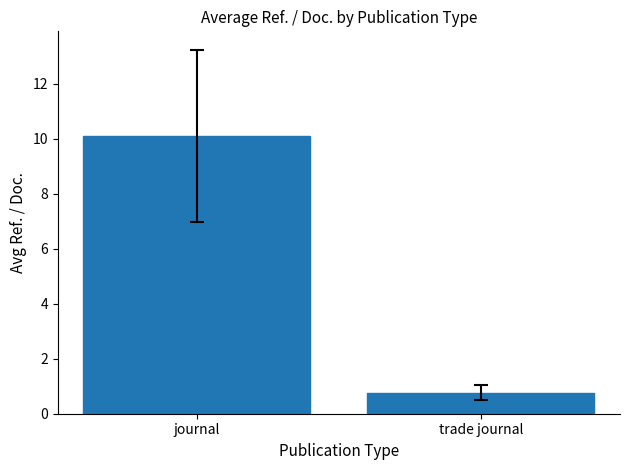

What is the difference between the maximum and minimum values?

9.3